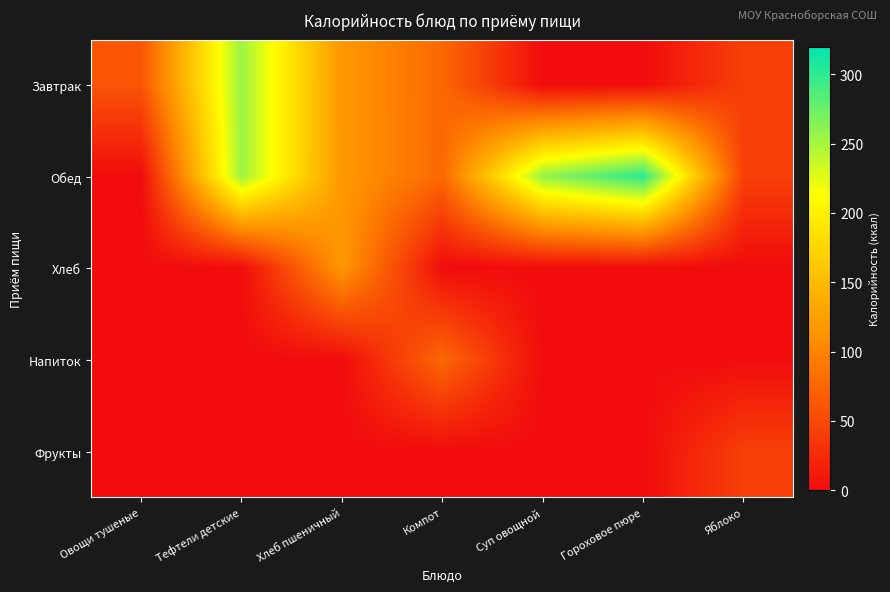

Which category has the lowest value across all series?

Суп овощной